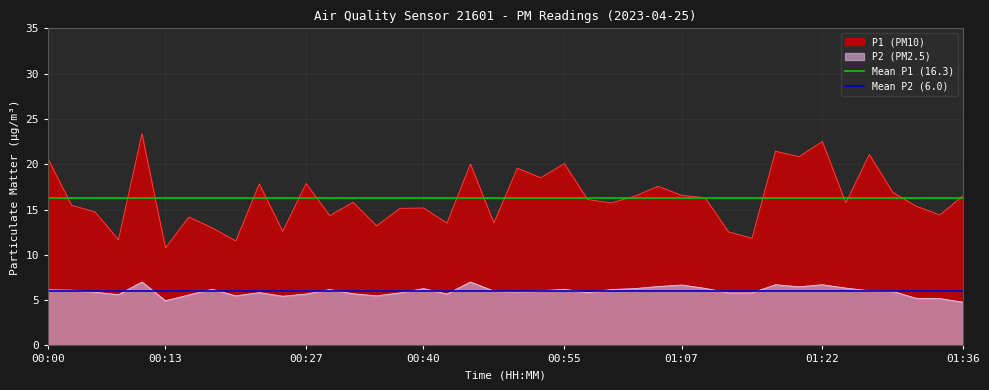

What is the sum of all Mean P1 (16.3) values?

32.5